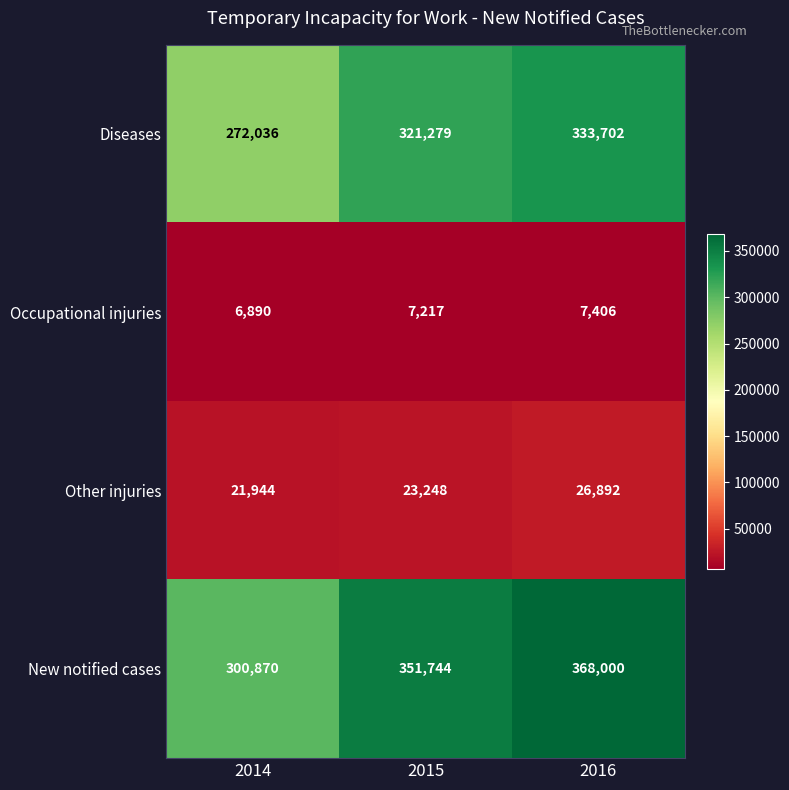

What is the sum of the New notified cases values at 2016 and 2014?

668870